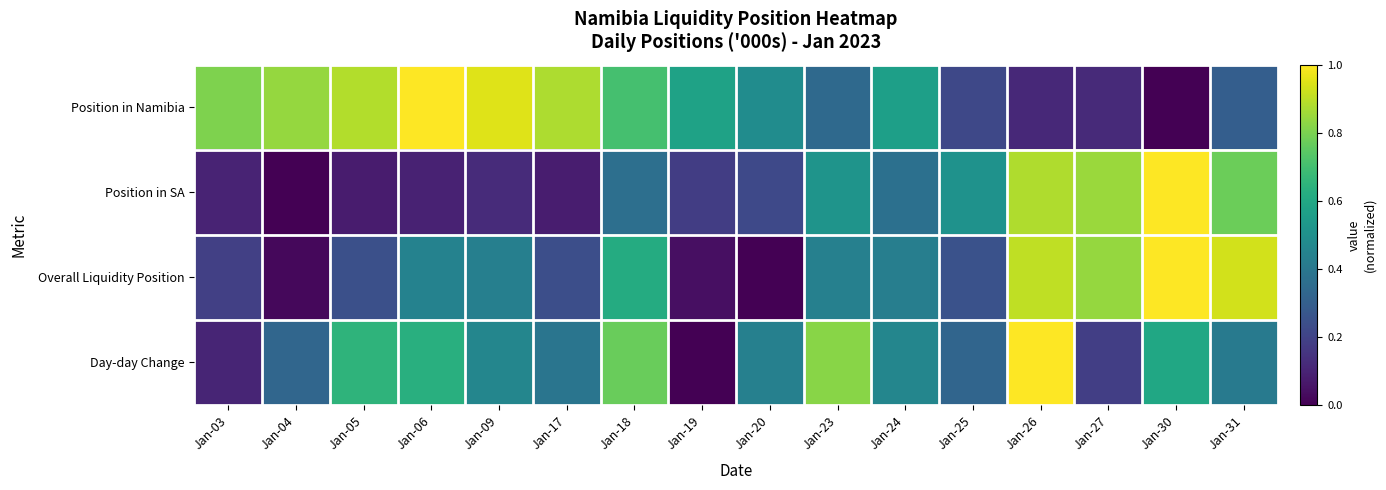

Rank the series at Jan-24 from highest to lowest value.

Position in Namibia, Day-day Change, Overall Liquidity Position, Position in SA